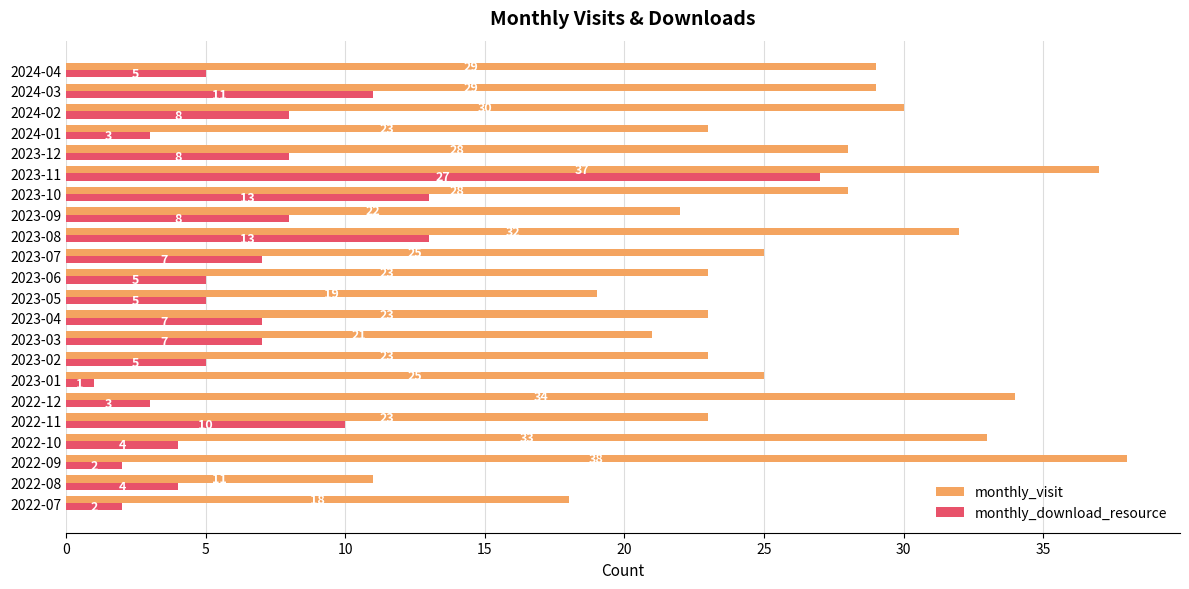

Which series has the largest range (max minus min)?

monthly_visit